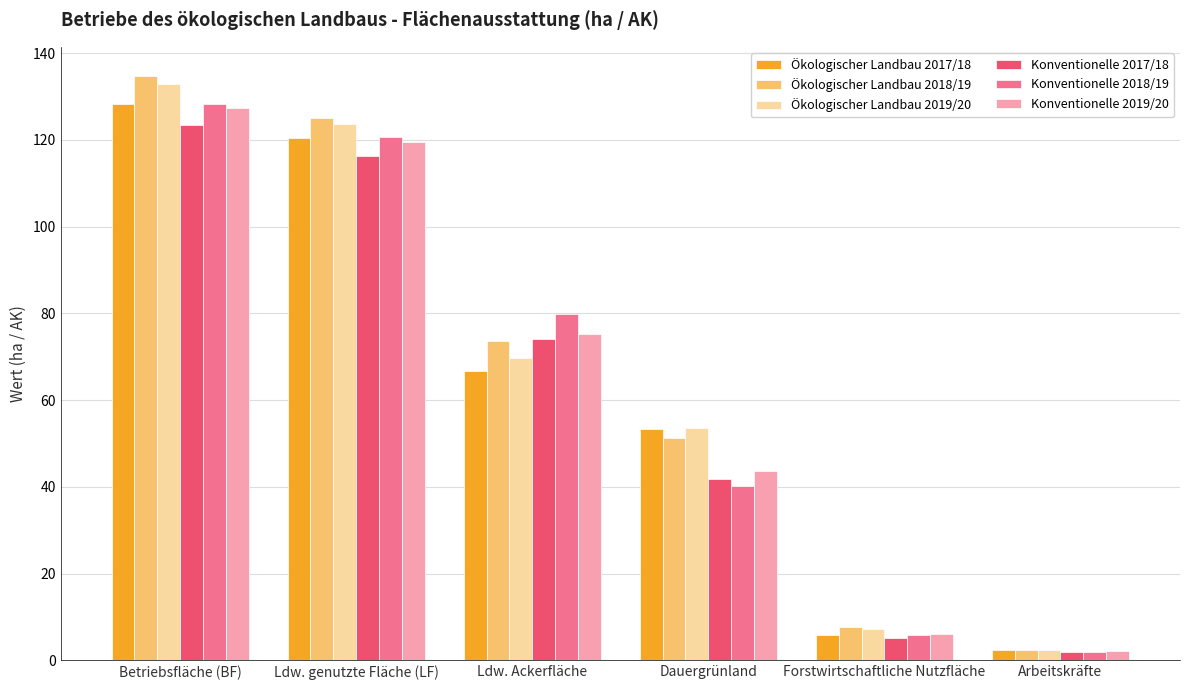

True or false: Ökologischer Landbau 2019/20 has a value of 132.9 at Betriebsfläche (BF).

True